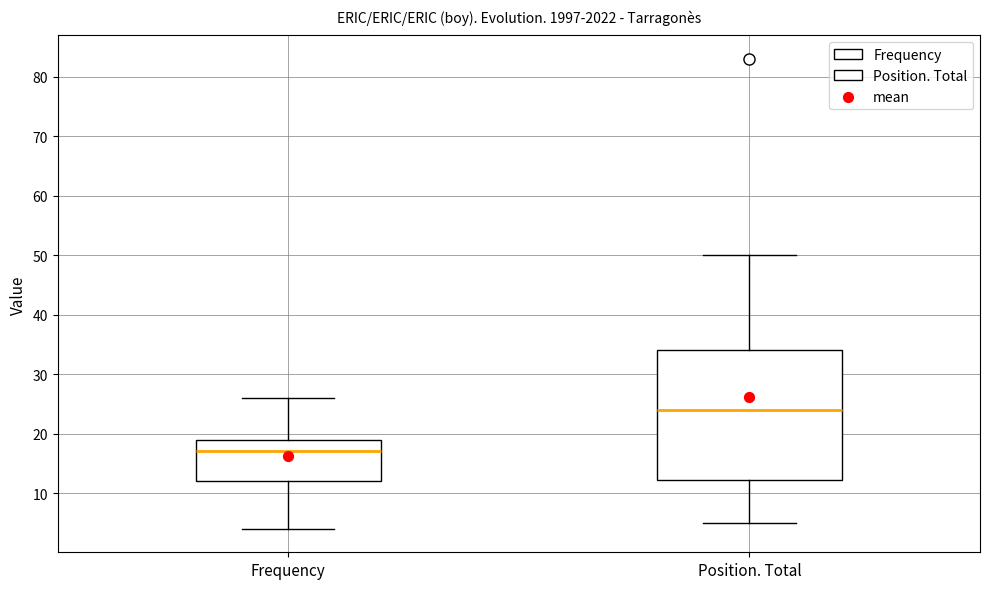

Where does the median line of the box for Position. Total sit on the y-axis? The values are not printed on the chart, so give them approximately, as read against the axis.

24